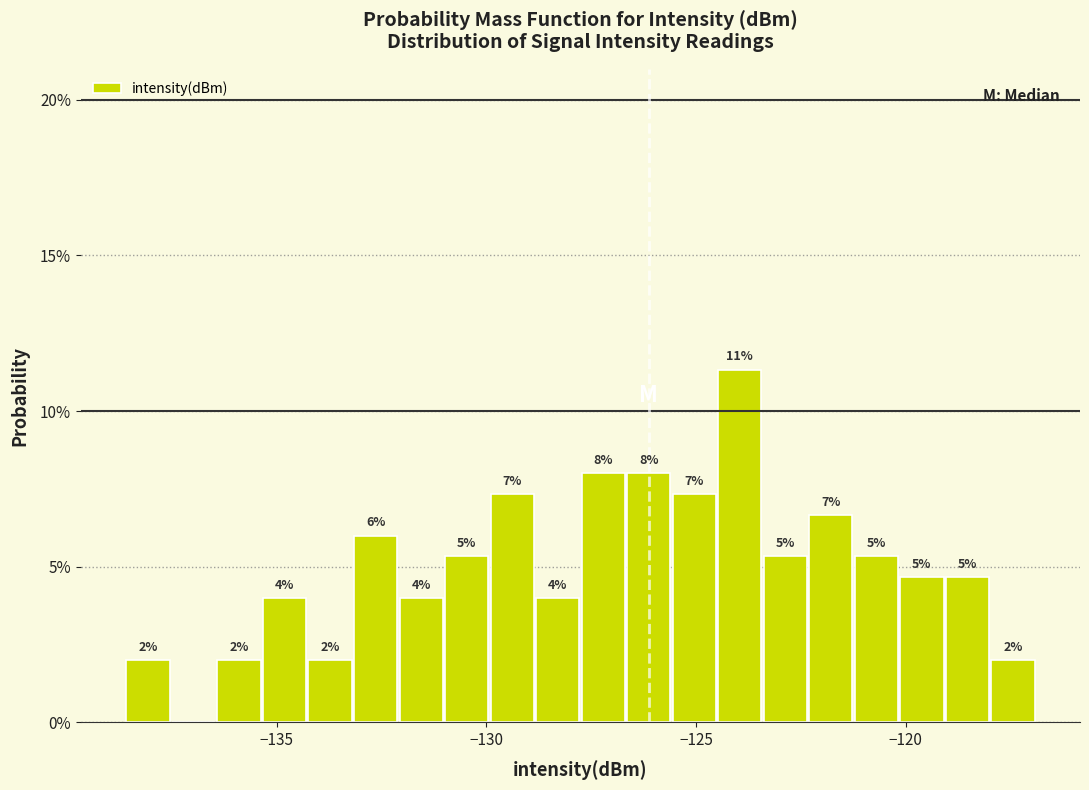

Around what value on the x-axis is the tallest bar? Give the approximate position of its centre, as read against the axis.

-124.0